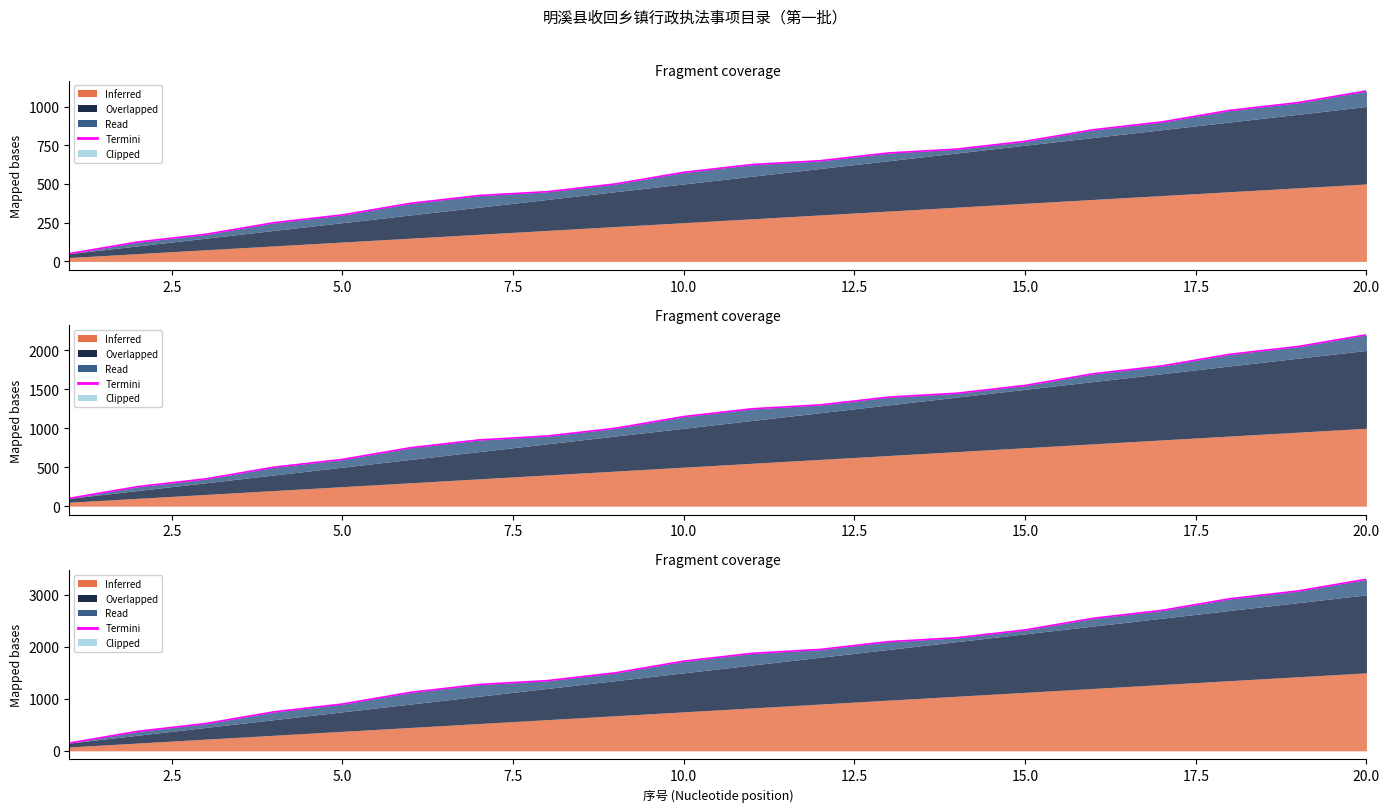

The value at 17.5 is 1350. True or false?

True